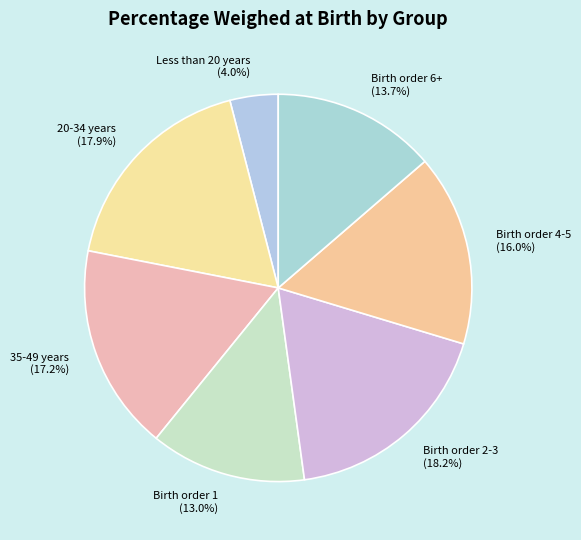

What is the ratio of the value at 35-49 years (17.2%) to the value at Birth order 2-3 (18.2%)?

0.9